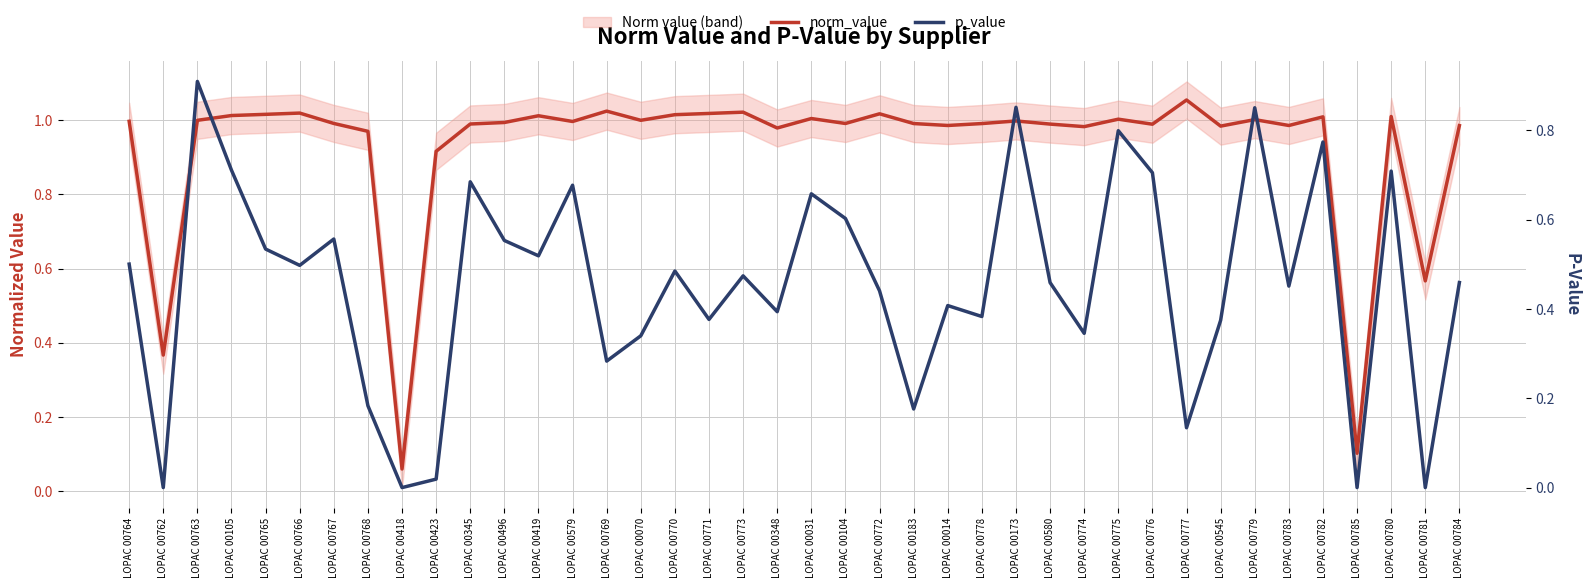

Reading right to left, what are all the values shown in this chart?

norm_value: 1.0	0.6	1.0	0.1	1.0	1.0	1.0	1.0	1.1	1.0	1.0	1.0	1.0	1.0	1.0	1.0	1.0	1.0	1.0	1.0	1.0	1.0	1.0	1.0	1.0	1.0	1.0	1.0	1.0	1.0	0.9	0.1	1.0	1.0	1.0	1.0	1.0	1.0	0.4	1.0
p_value: 0.5	0.0	0.7	0.0	0.8	0.5	0.9	0.4	0.1	0.7	0.8	0.3	0.5	0.9	0.4	0.4	0.2	0.4	0.6	0.7	0.4	0.5	0.4	0.5	0.3	0.3	0.7	0.5	0.6	0.7	0.0	0.0	0.2	0.6	0.5	0.5	0.7	0.9	0.0	0.5